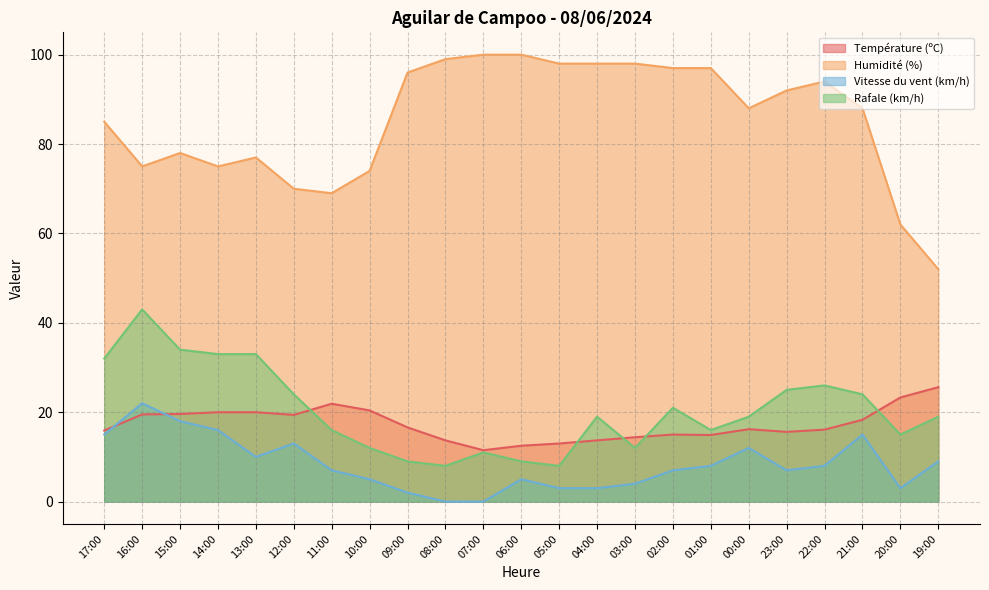

What are all the series names shown in the legend?

Température (ºC), Humidité (%), Vitesse du vent (km/h), Rafale (km/h)